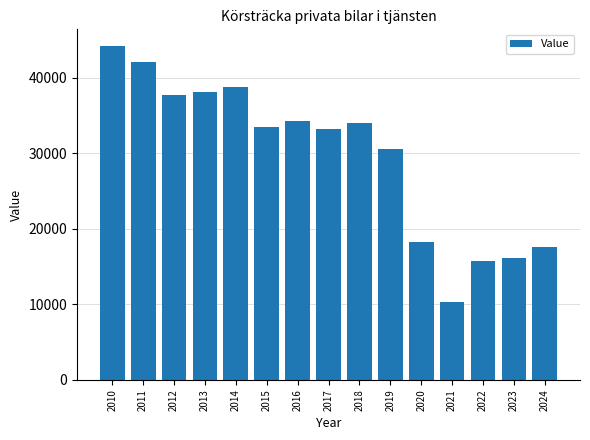

Where does the data first go above 33517?

2010